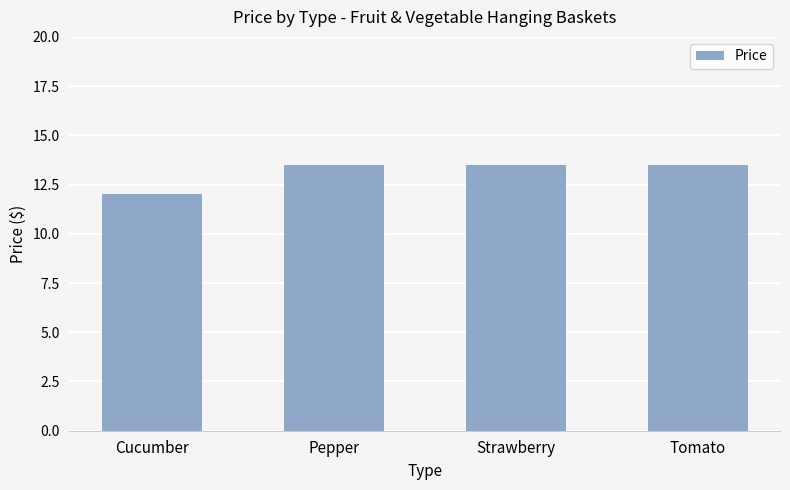

What position from the left is Cucumber?

1